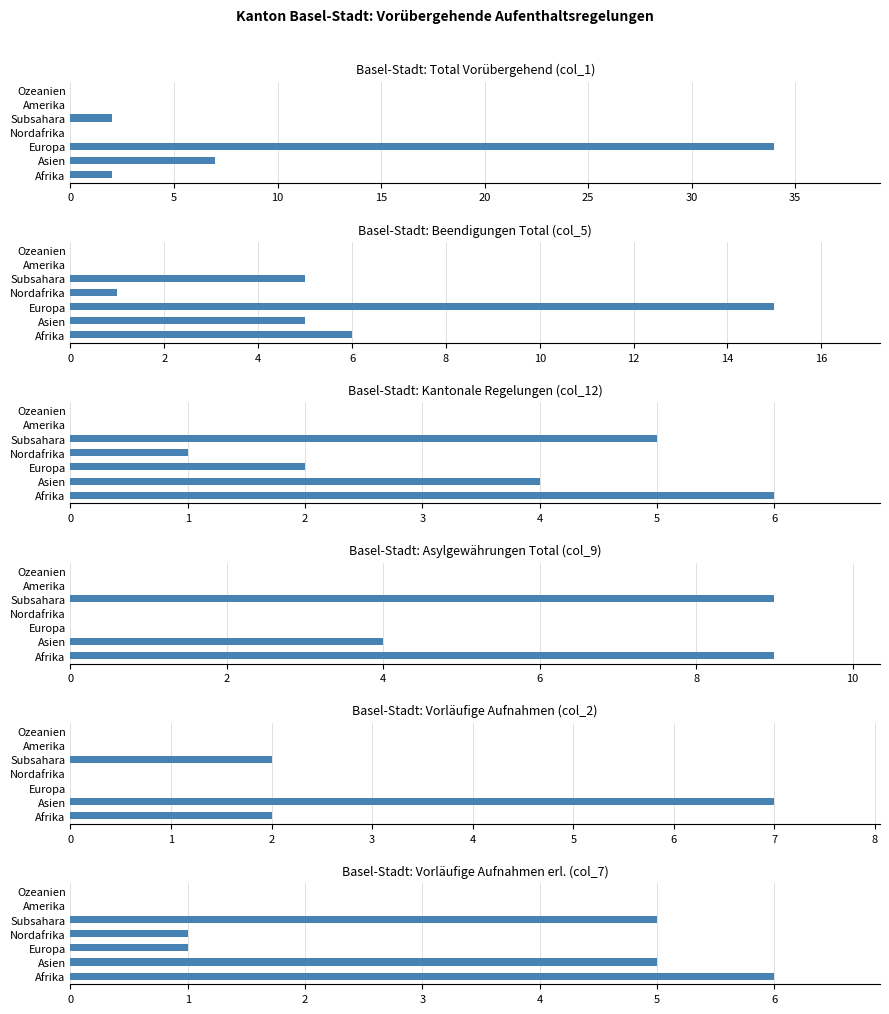

Reading right to left, transcribe all the data shown in this chart.

Total Vorübergehend (col_1): 0	0	2	0	34	7	2
Beendigungen Total (col_5): 0	0	5	1	15	5	6
Kantonale Regelungen (col_12): 0	0	5	1	2	4	6
Asylgewährungen Total (col_9): 0	0	9	0	0	4	9
Vorläufige Aufnahmen (col_2): 0	0	2	0	0	7	2
Vorläufige Aufnahmen erl. (col_7): 0	0	5	1	1	5	6